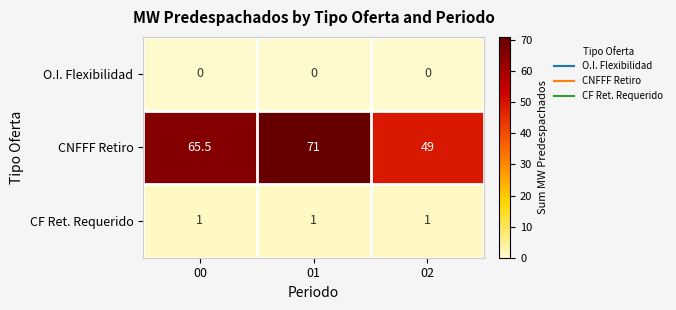

Reading left to right, what are all the values shown in this chart?

O.I. Flexibilidad: 00=0.0	01=0.0	02=0.0
CNFFF Retiro: 00=65.5	01=71.0	02=49.0
CF Ret. Requerido: 00=1.0	01=1.0	02=1.0